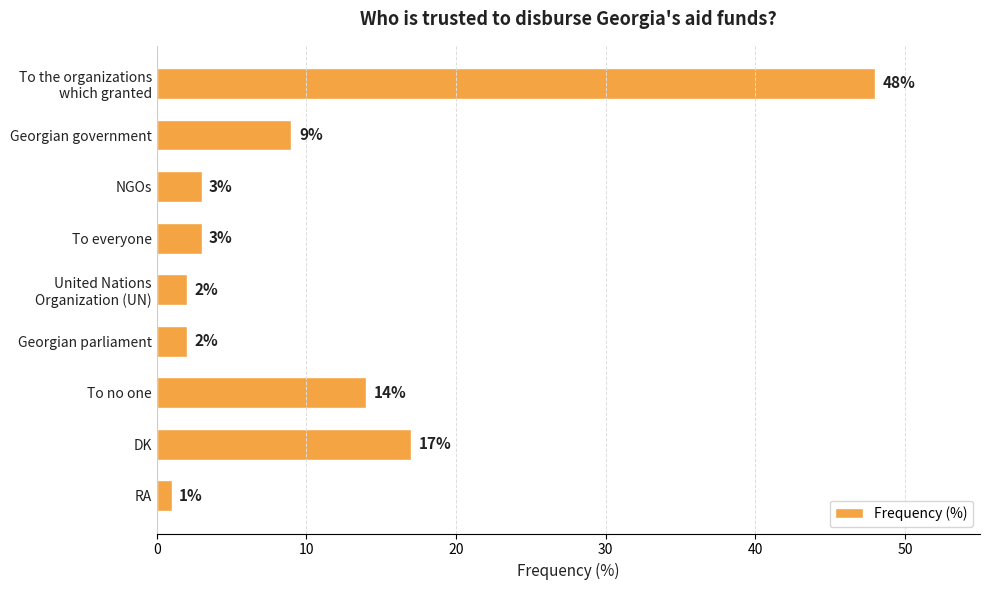

Is it true that the value at DK is 27?

False